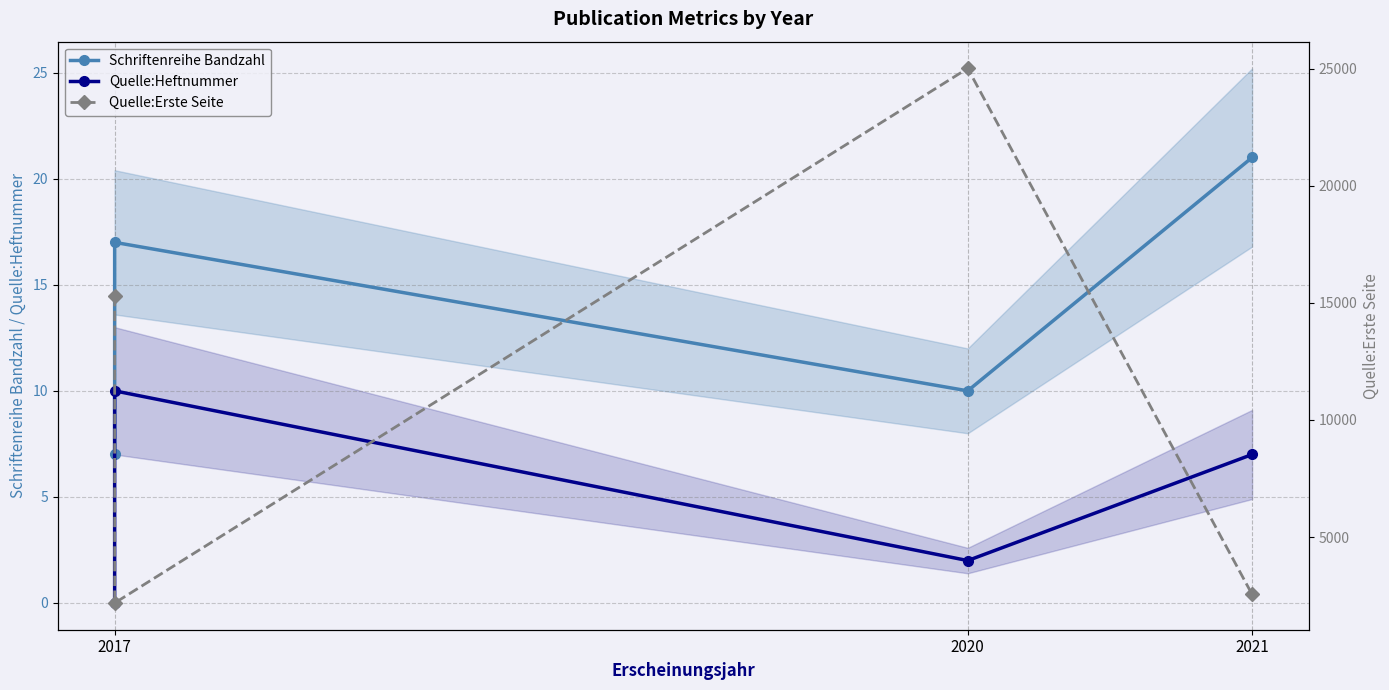

Reading left to right, what are all the values shown in this chart?

Schriftenreihe Bandzahl: 7	17	10	21
Quelle:Heftnummer: 0	10	2	7
Quelle:Erste Seite: 15289	2187	25006	2555